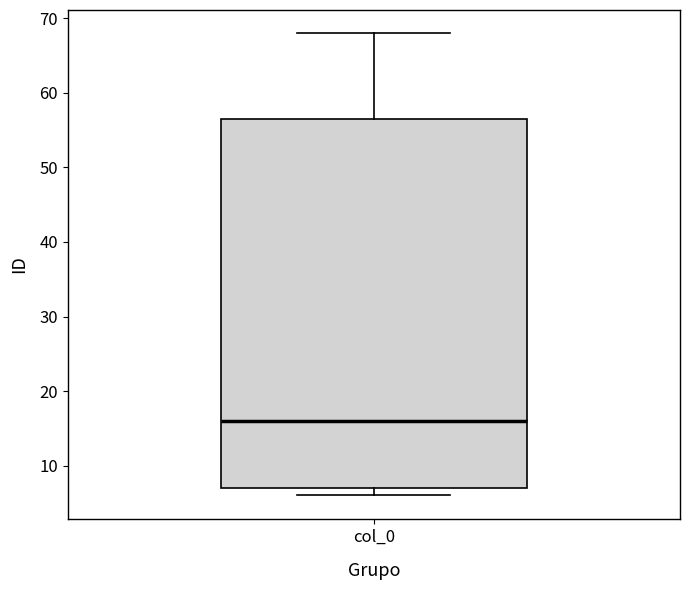

Read this box plot against the y-axis: the position of the median line, the range covered by the box, and the ends of both whiskers. The values are not printed on the chart, so give them approximately, as read against the axis.

median 16, box 7 to 57, whiskers 6 to 68